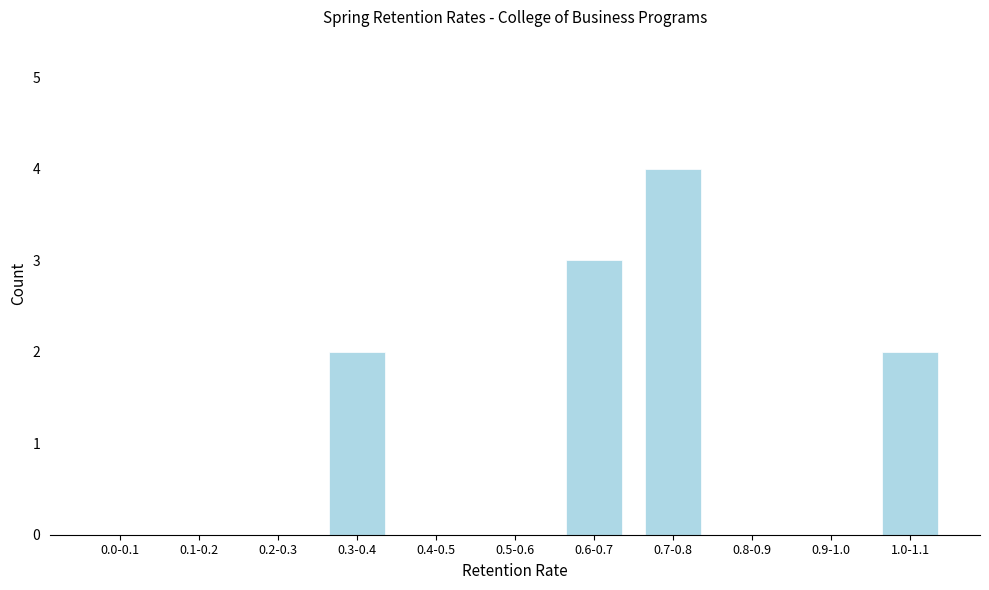

Reading left to right, transcribe all the data shown in this chart.

0.0-0.1=0	0.1-0.2=0	0.2-0.3=0	0.3-0.4=2	0.4-0.5=0	0.5-0.6=0	0.6-0.7=3	0.7-0.8=4	0.8-0.9=0	0.9-1.0=0	1.0-1.1=2